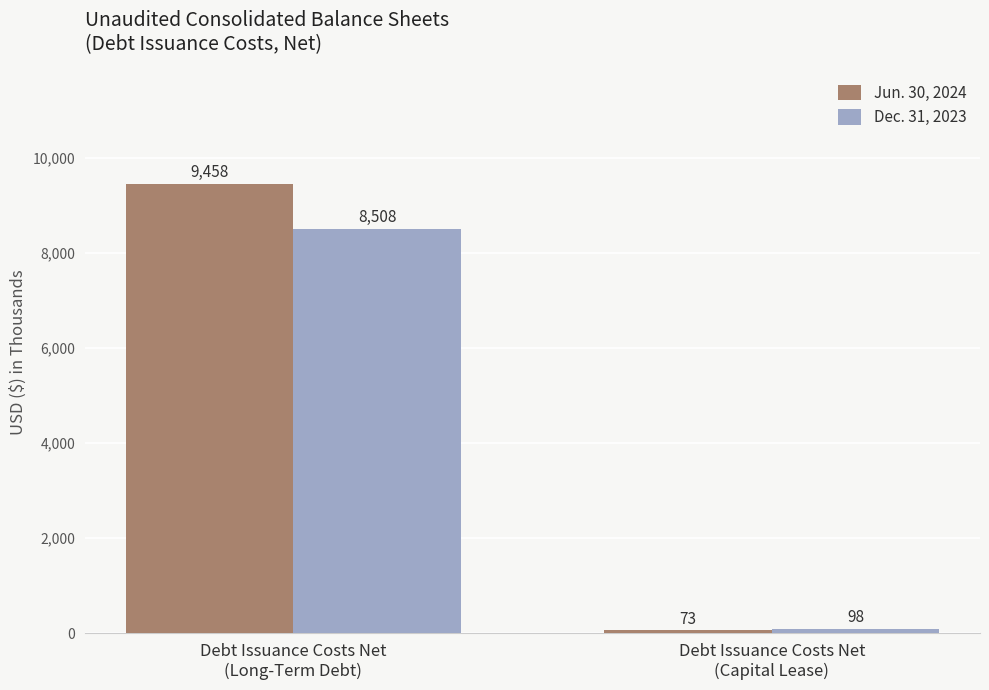

What position from the right is Debt Issuance Costs Net
(Long-Term Debt)?

2